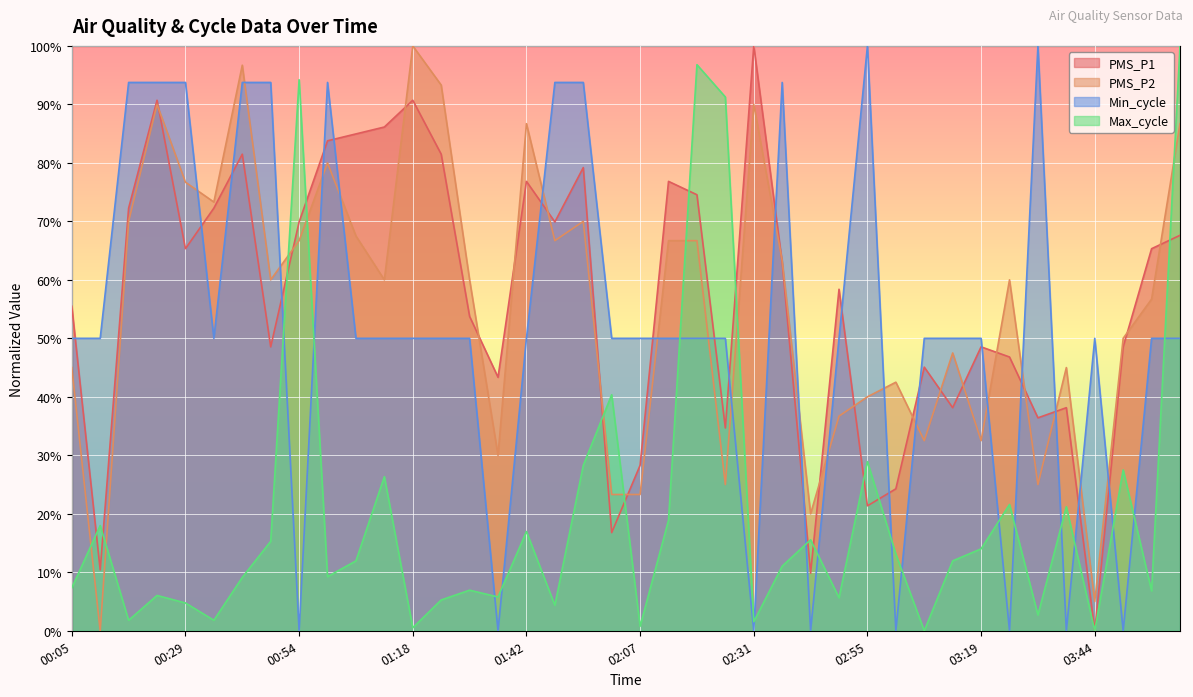

What is the total value across all series at 03:19?

145.1